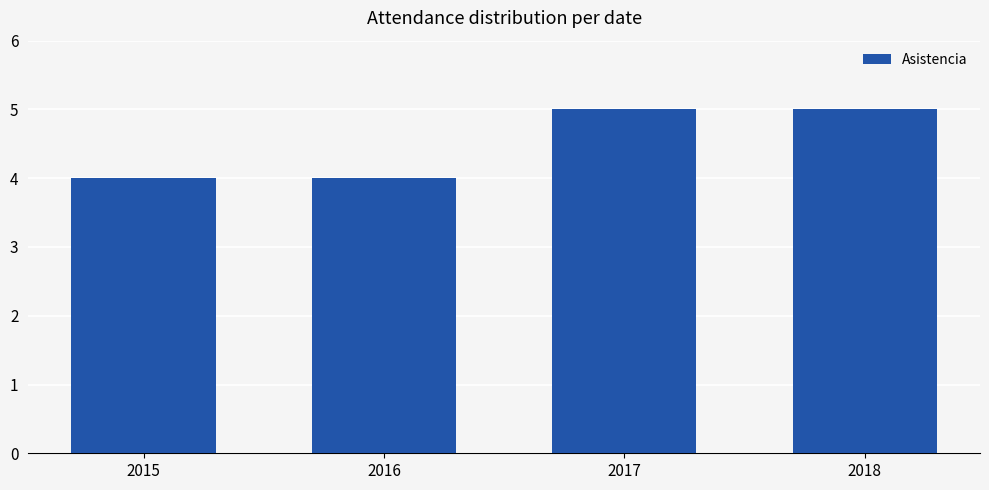

What is the smallest value displayed?

4